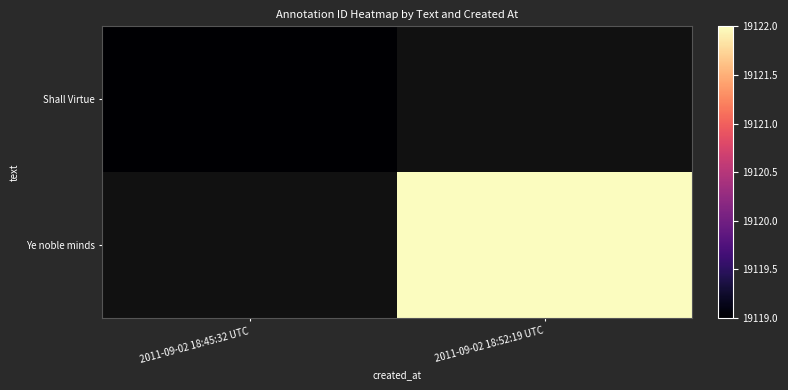

Reading right to left, transcribe all the data shown in this chart.

Shall Virtue: 2011-09-02 18:52:19 UTC=0	2011-09-02 18:45:32 UTC=19119
Ye noble minds: 2011-09-02 18:52:19 UTC=19122	2011-09-02 18:45:32 UTC=0